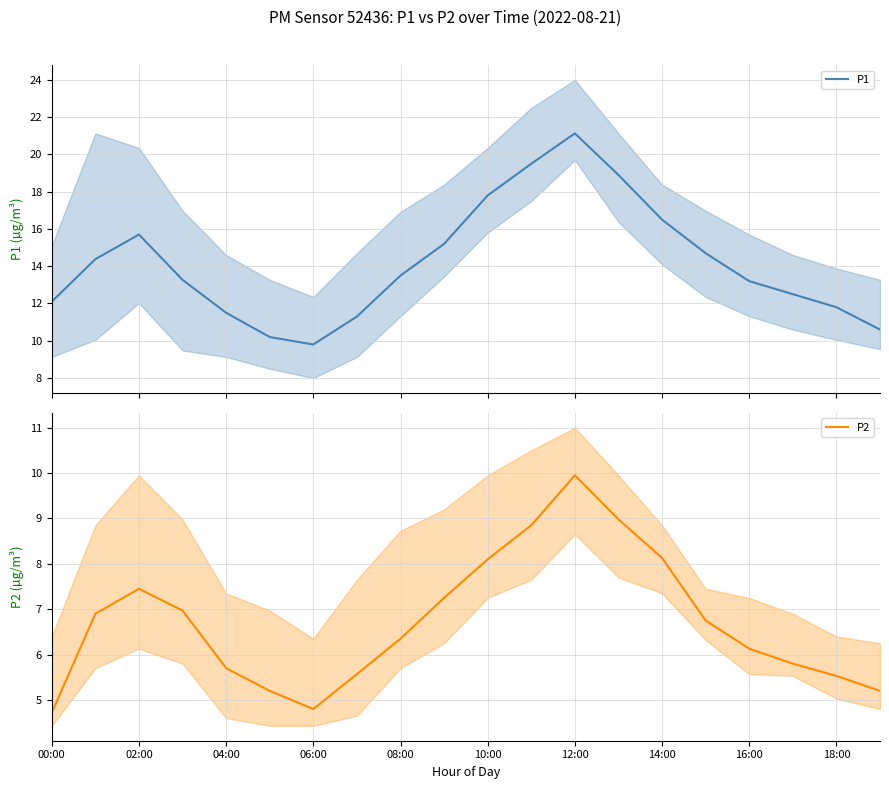

Reading left to right, what are all the values shown in this chart?

P1: 12.1	14.4	15.7	13.3	11.5	10.2	9.8	11.3	13.5	15.2	17.8	19.5	21.1	18.9	16.5	14.7	13.2	12.5	11.8	10.6
P2: 4.7	6.9	7.5	7.0	5.7	5.2	4.8	5.6	6.3	7.2	8.1	8.8	9.9	9.0	8.1	6.8	6.1	5.8	5.5	5.2